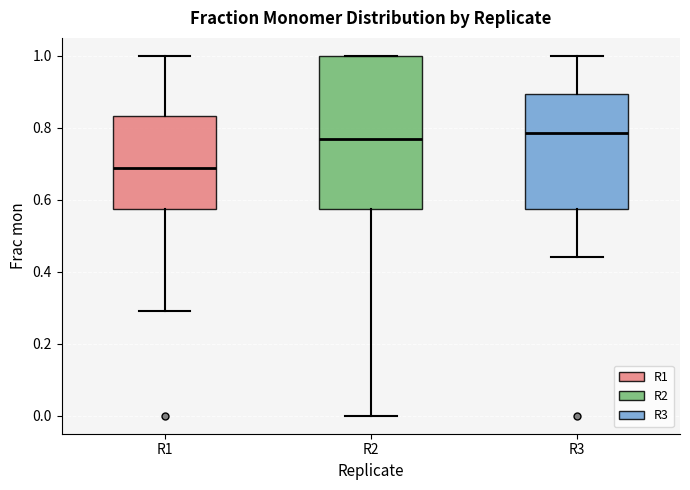

Which box's median line is the lowest?

R1